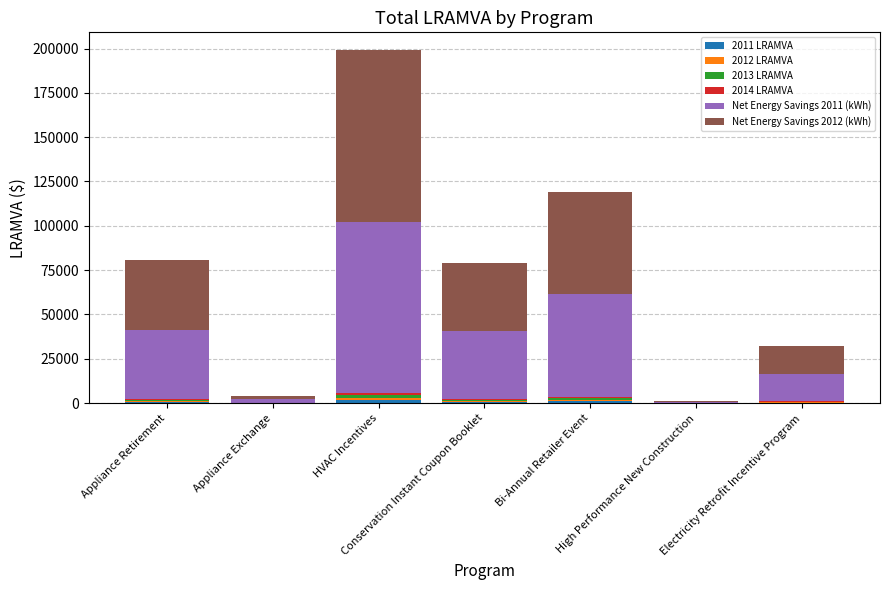

At how many categories does at least one series exceed 90182?

1